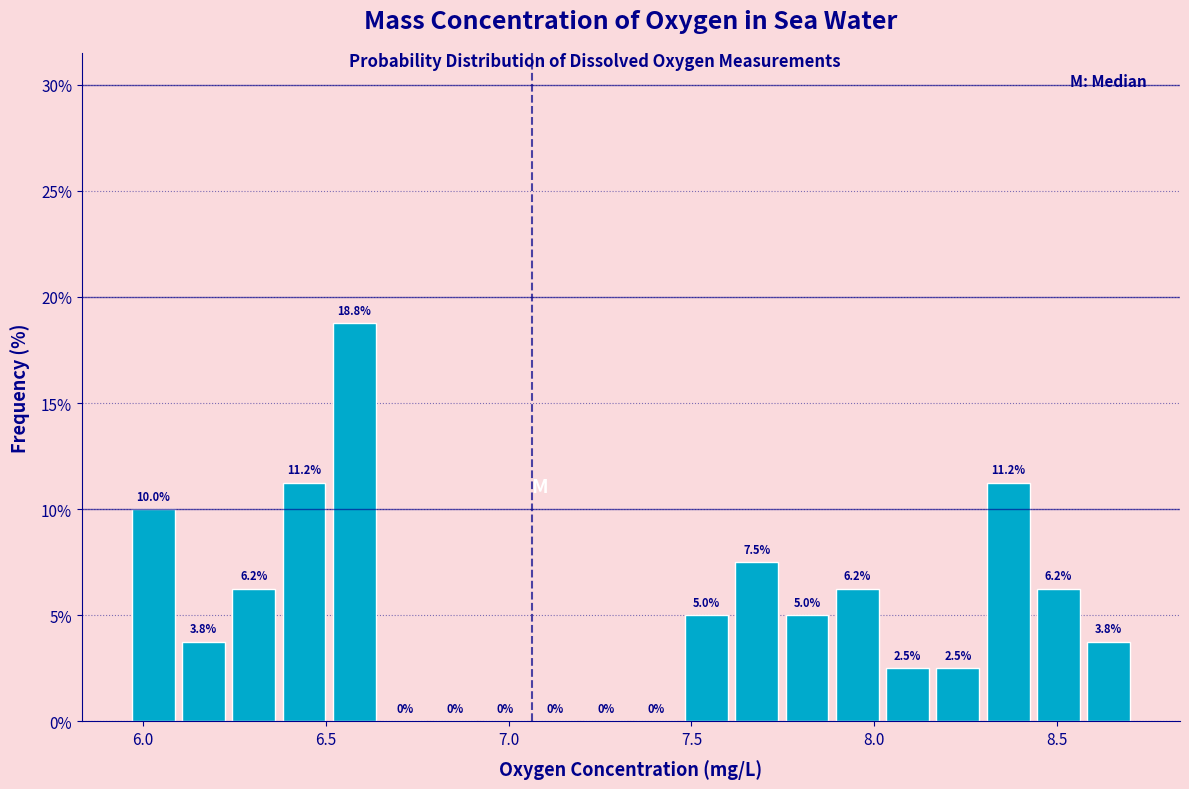

Read against the x-axis, roughly where is the centre of the tallest bar?

6.60